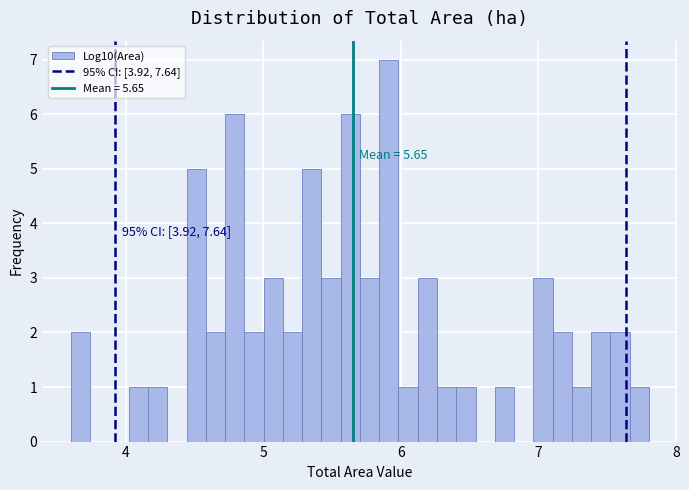

Around what value on the x-axis is the tallest bar? Give the approximate position of its centre, as read against the axis.

5.9